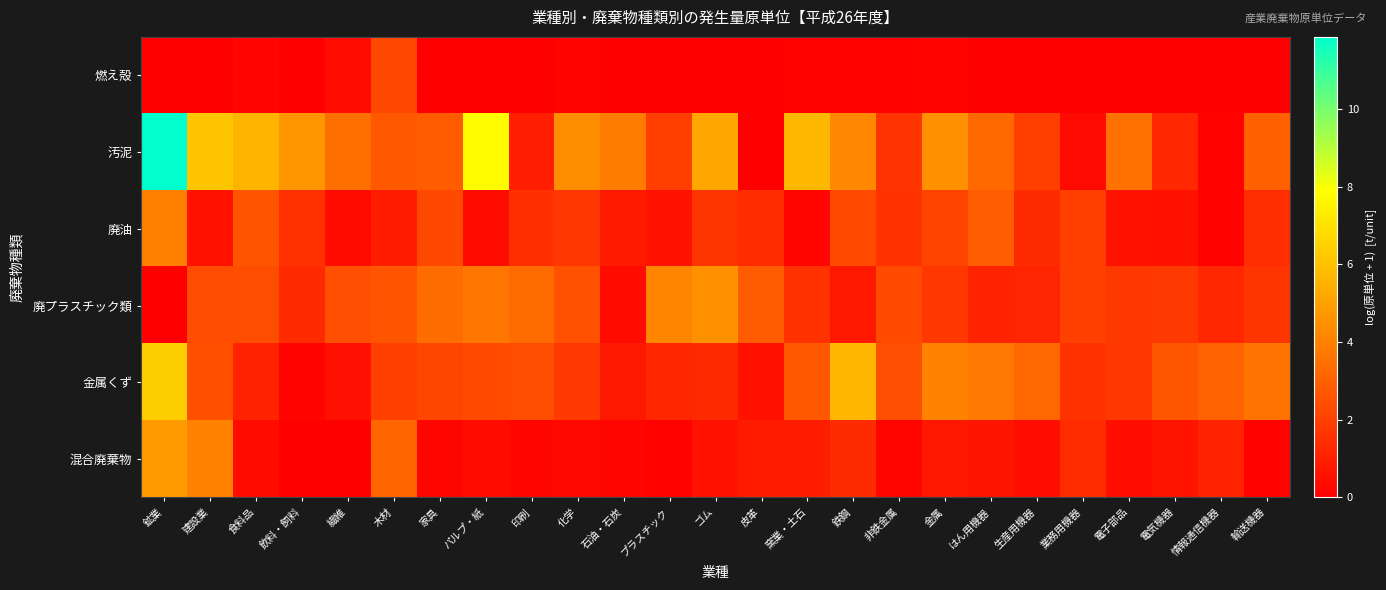

Which series has the largest total across all categories?

汚泥